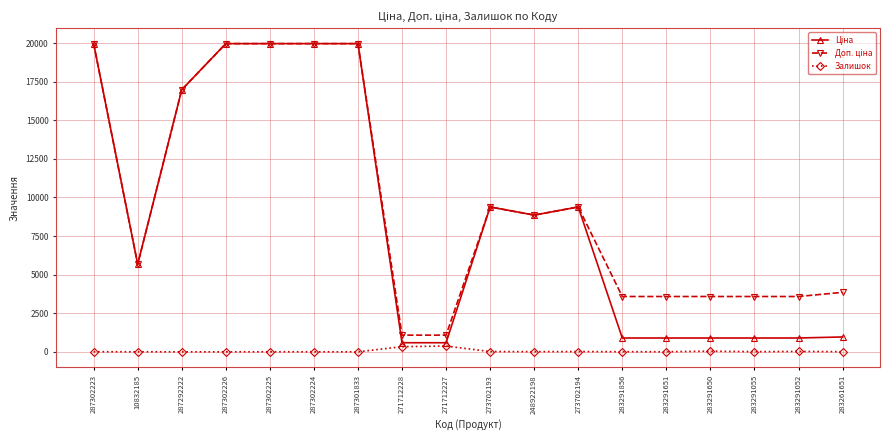

At how many categories does at least one series exceed 14394?

6